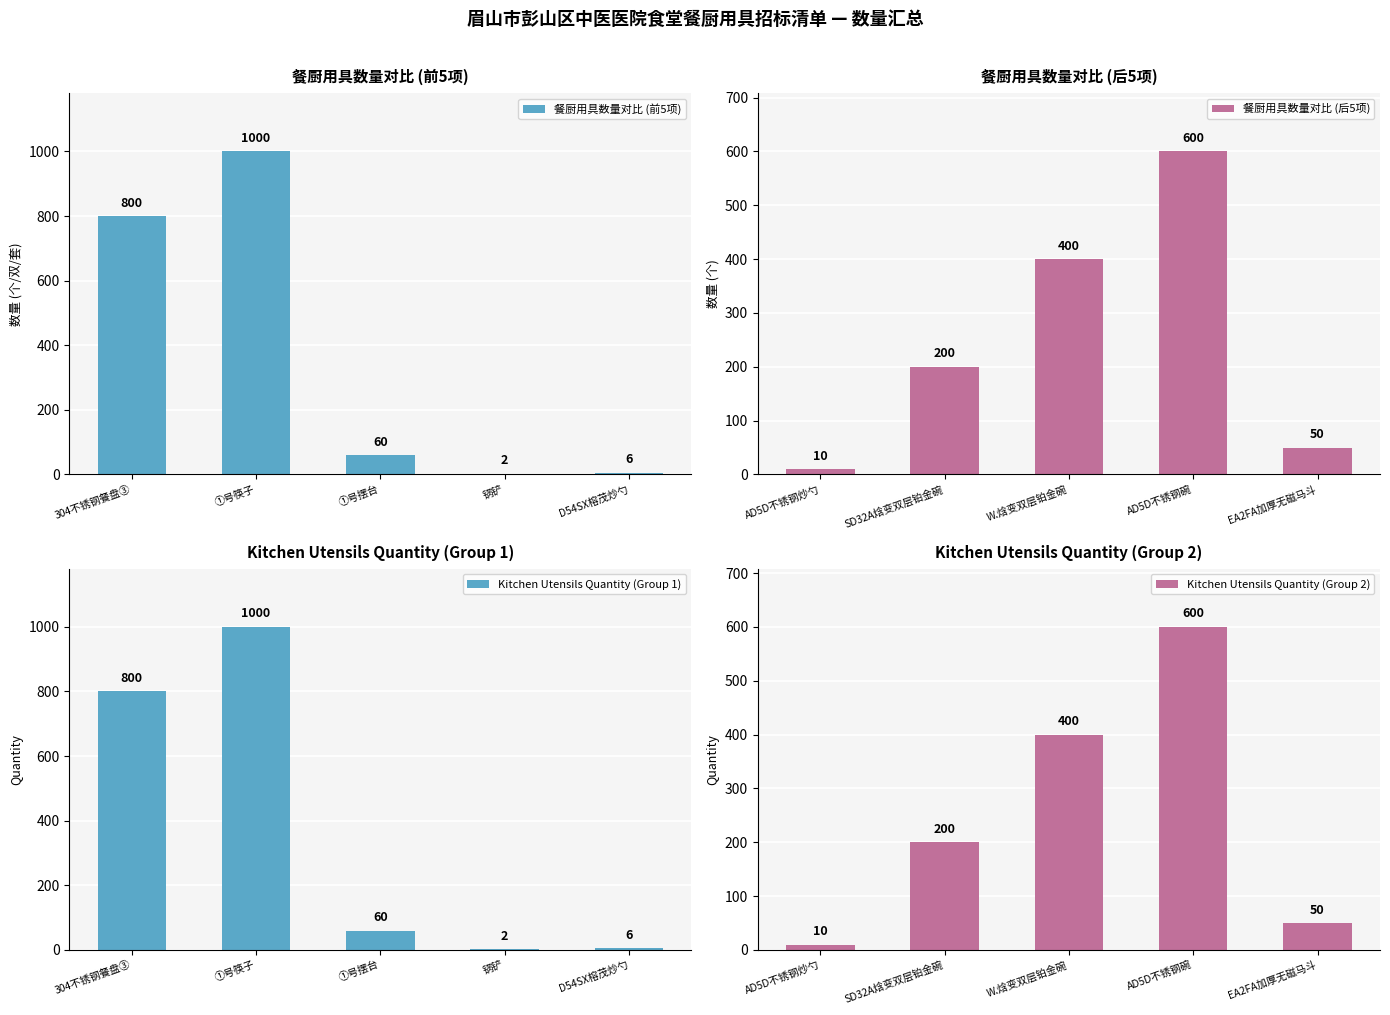

Is it true that 餐厨用具数量对比 (前5项) equals 60 at ①号摆台?

True